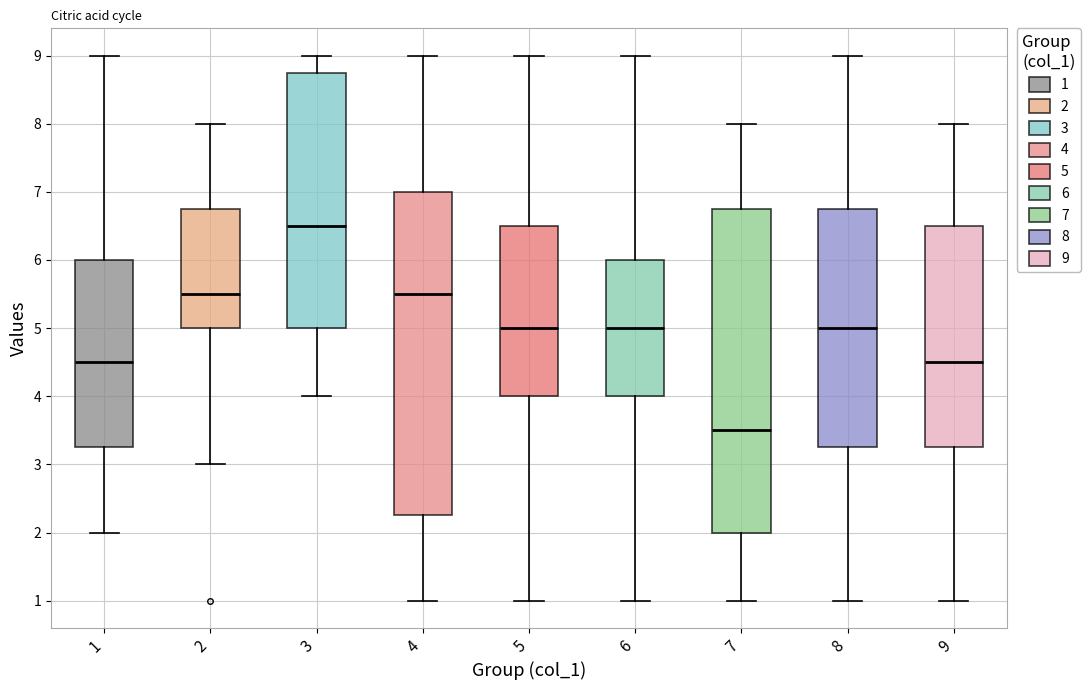

Reading left to right, read every box against the y-axis: the position of its median line, the range the box covers, and the ends of its whiskers. The values are not printed on the chart, so give them approximately, as read against the axis.

1: median 4.5, box 3.3 to 6.0, whiskers 2.0 to 9.0
2: median 5.5, box 5.0 to 6.8, whiskers 3.0 to 8.0
3: median 6.5, box 5.0 to 8.8, whiskers 4.0 to 9.0
4: median 5.5, box 2.3 to 7.0, whiskers 1.0 to 9.0
5: median 5.0, box 4.0 to 6.5, whiskers 1.0 to 9.0
6: median 5.0, box 4.0 to 6.0, whiskers 1.0 to 9.0
7: median 3.5, box 2.0 to 6.8, whiskers 1.0 to 8.0
8: median 5.0, box 3.3 to 6.8, whiskers 1.0 to 9.0
9: median 4.5, box 3.3 to 6.5, whiskers 1.0 to 8.0